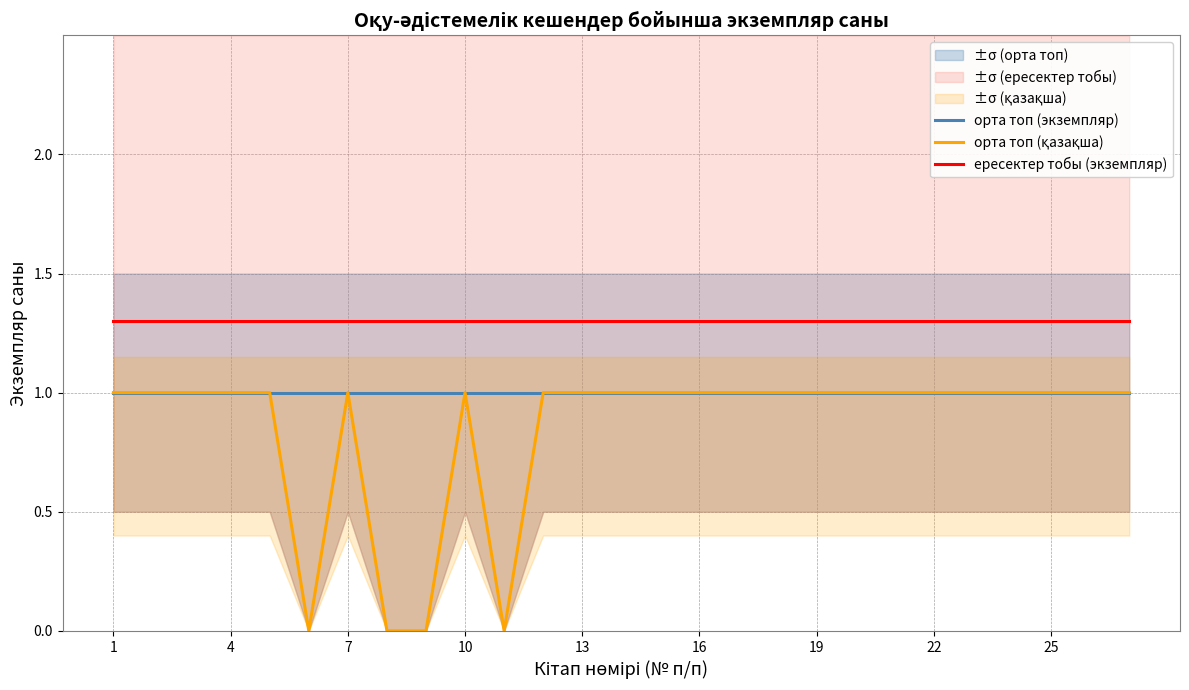

True or false: орта топ (экземпляр) and ересектер тобы (экземпляр) cross at least once.

False